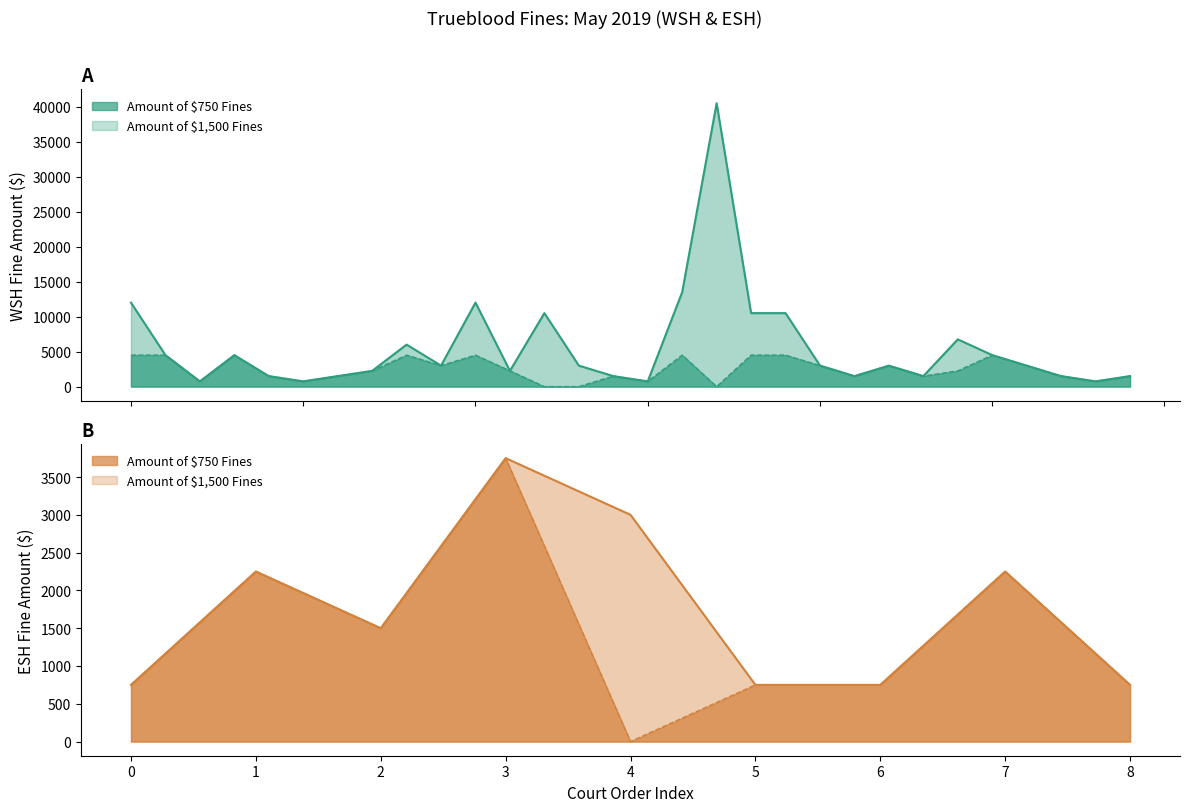

What is the average value of the Amount of $750 Fines series?

2192